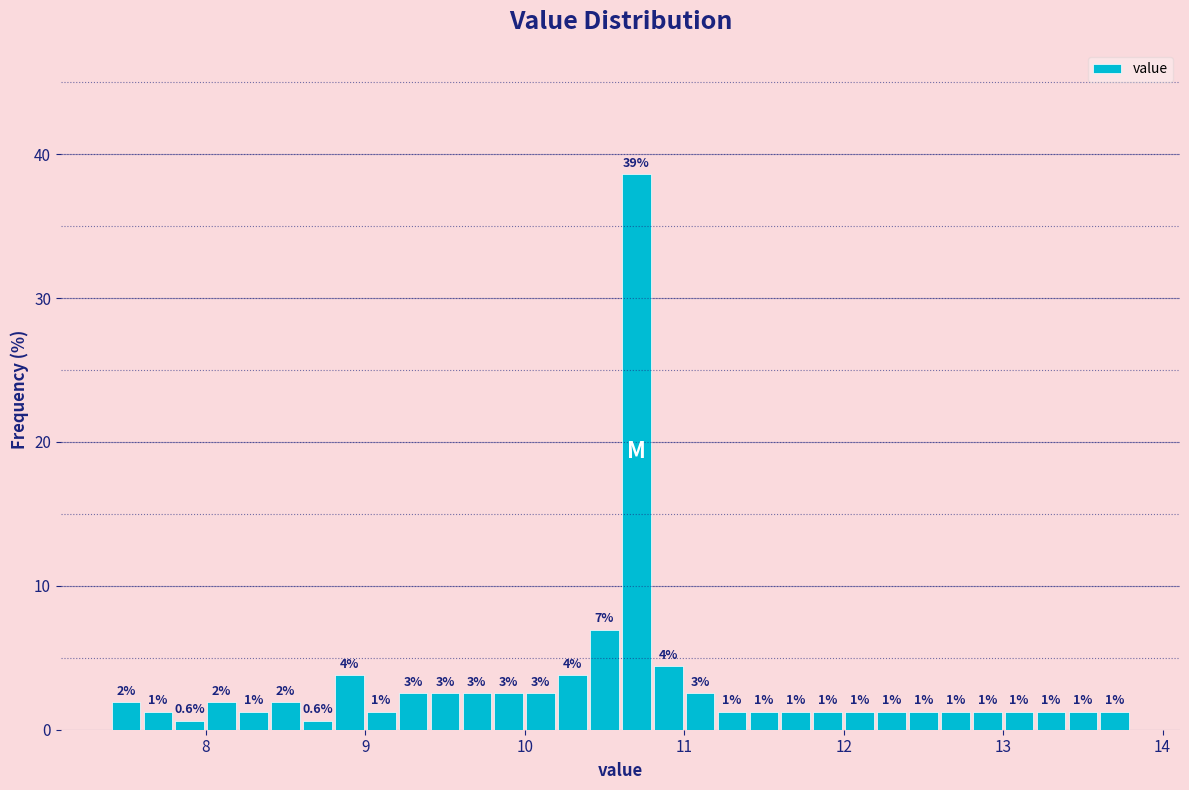

Around what value on the x-axis is the tallest bar? Give the approximate position of its centre, as read against the axis.

10.7